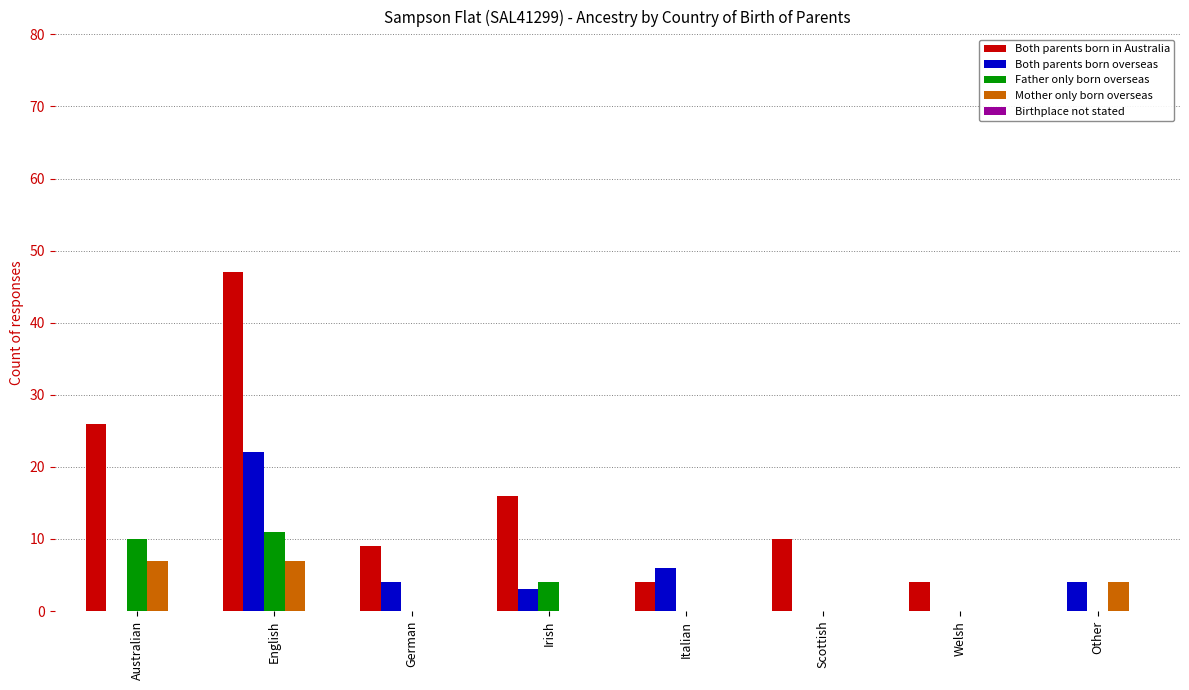

How many groups of bars are there?

8